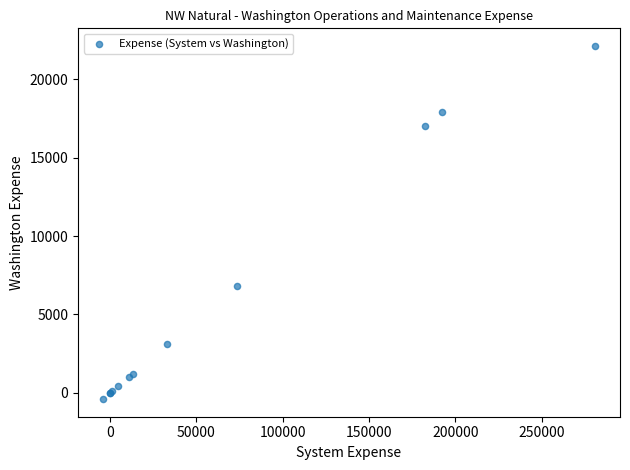

What Y value in the scatter plot is closest to 10866?

6821.3